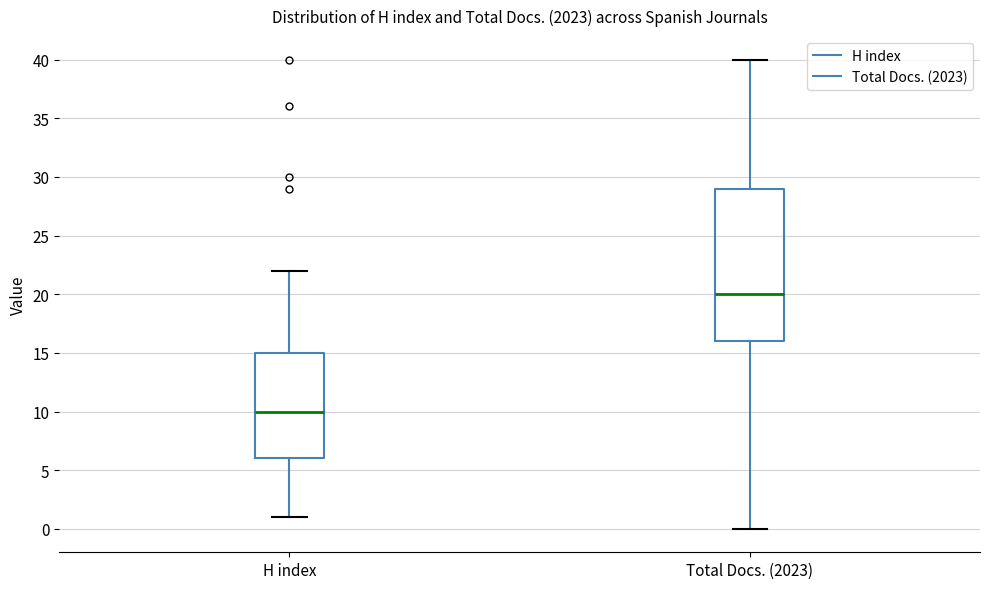

Reading left to right, transcribe this box plot: for each box, give where its median line is, the range the box spans, and where its two whiskers end, as read against the y-axis. The values are not printed on the chart, so give them approximately, as read against the axis.

H index: median 10, box 6 to 15, whiskers 1 to 22
Total Docs. (2023): median 20, box 16 to 29, whiskers 0 to 40